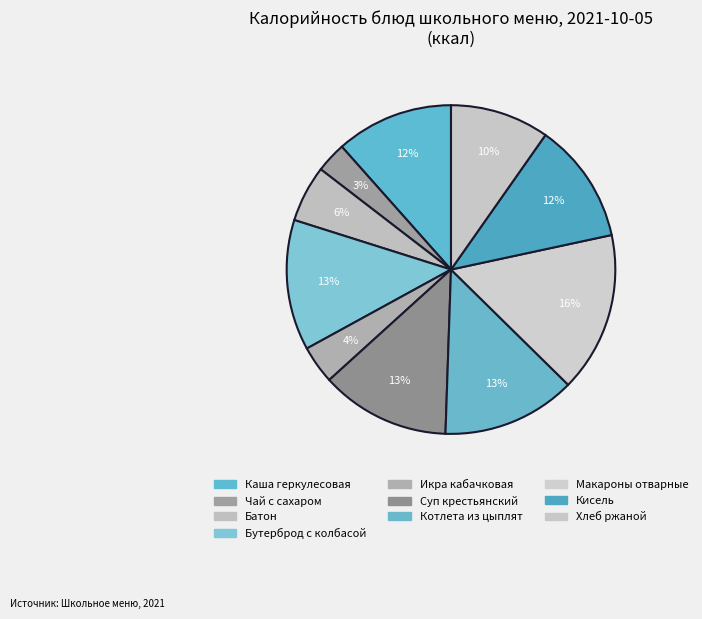

How many slices are in this pie chart?

10